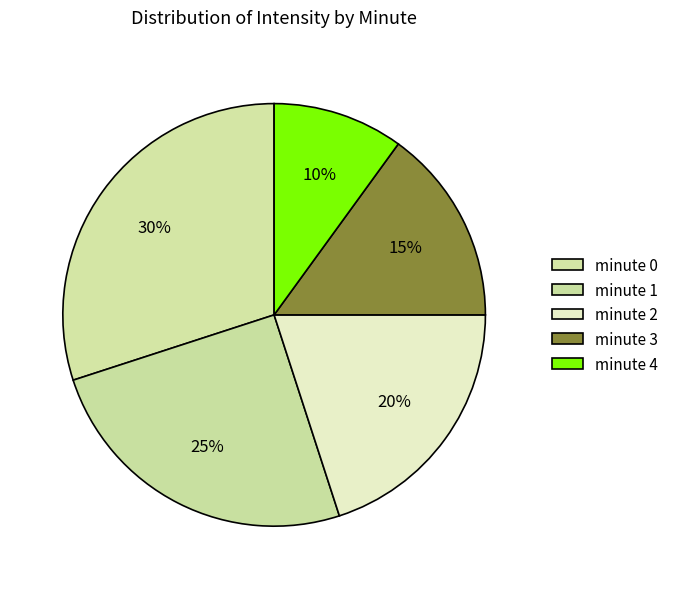

Approximately how many times larger is the value at minute 3 compared to minute 1?

0.6